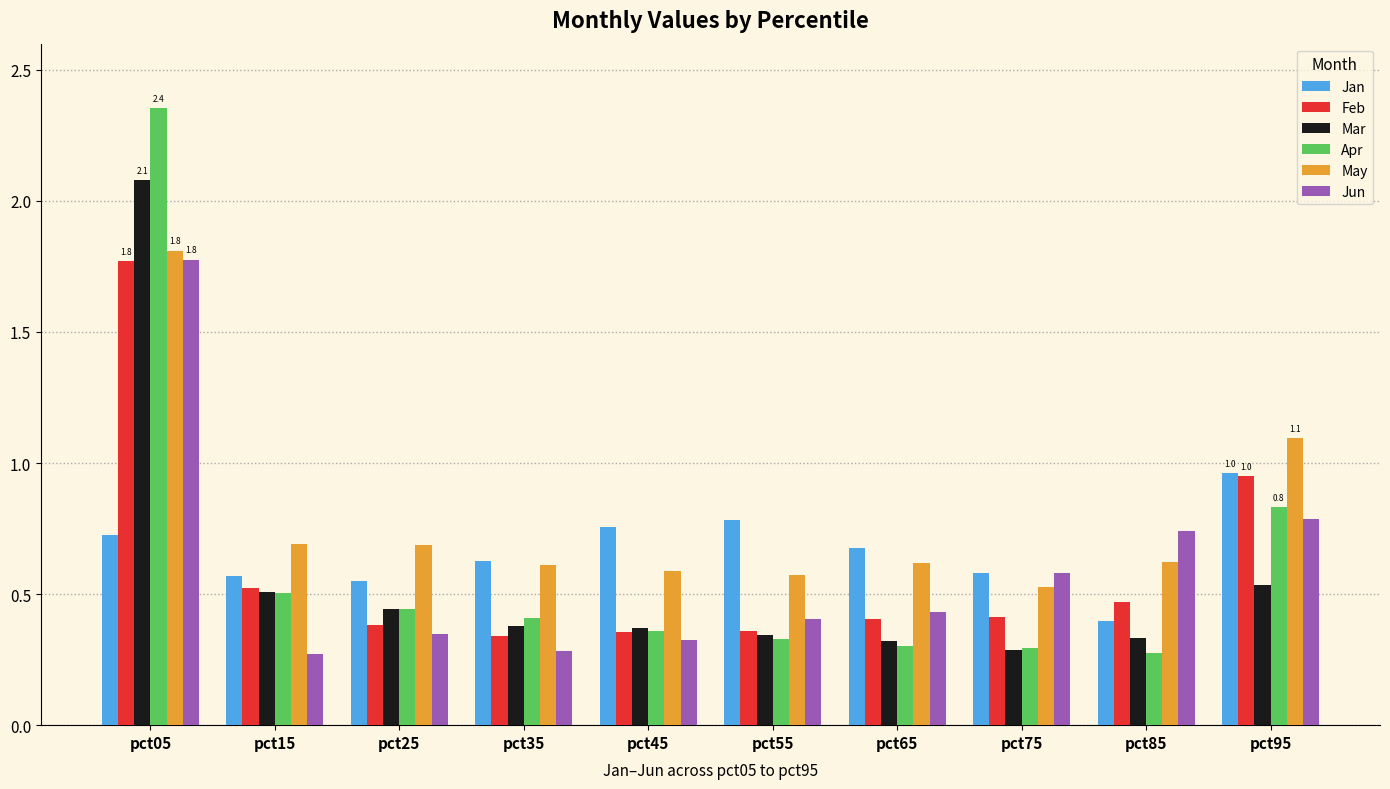

What is the spread (max minus min) of values at pct05?

1.6